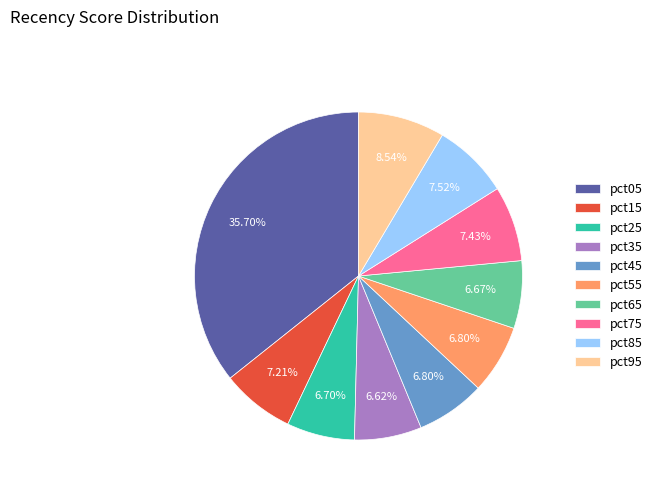

The pct95 slice represents 20% of the pie. True or false?

False